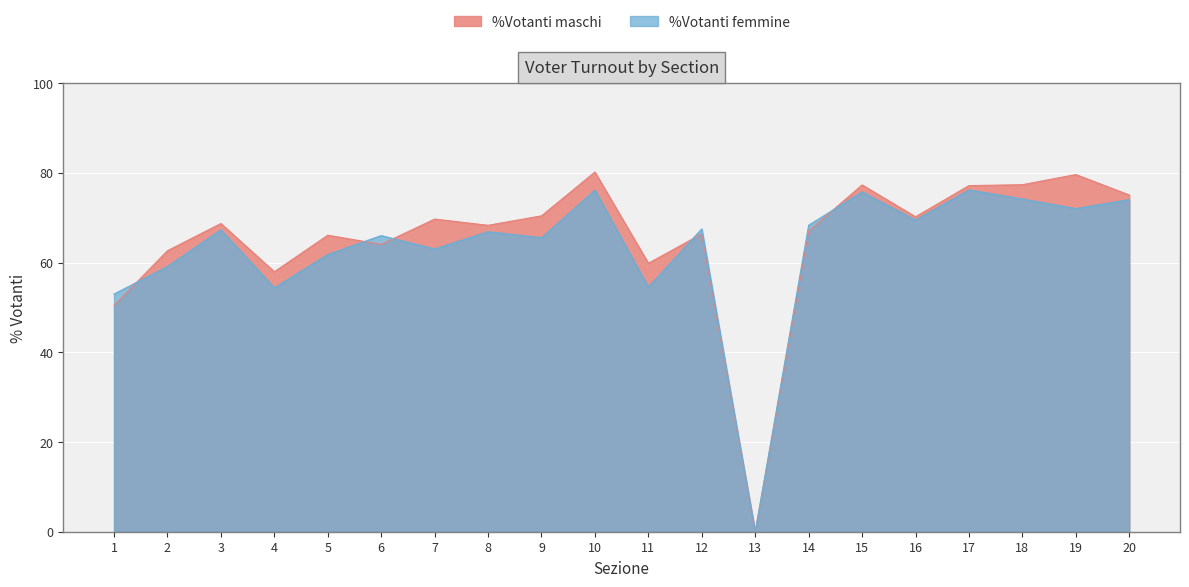

Which series ends up on top after the final intersection of %Votanti femmine and %Votanti maschi?

%Votanti maschi